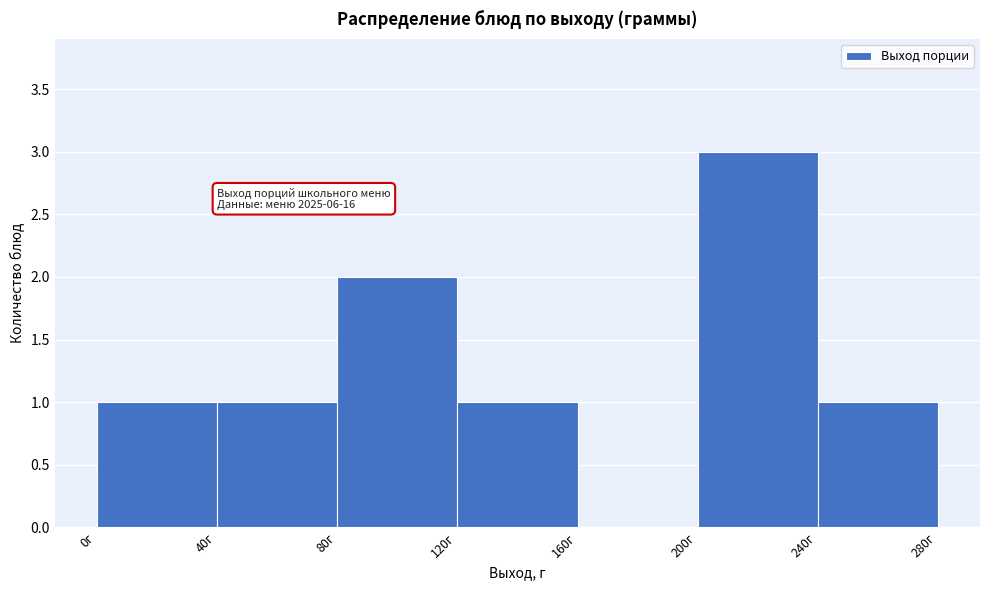

Which range on the x-axis has the tallest bar?

200 to 240